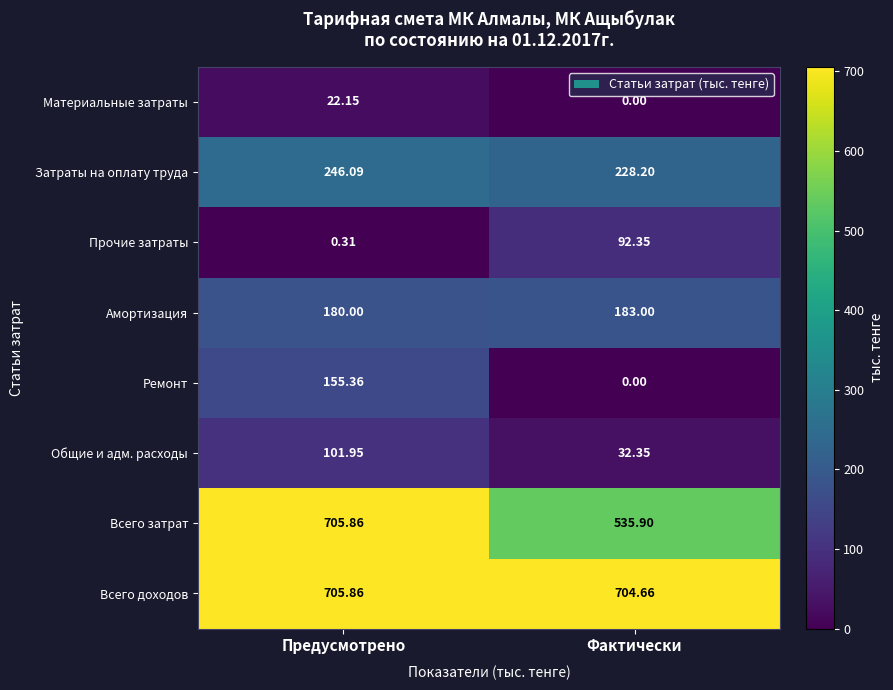

Which category has the lowest value across all series?

Фактически